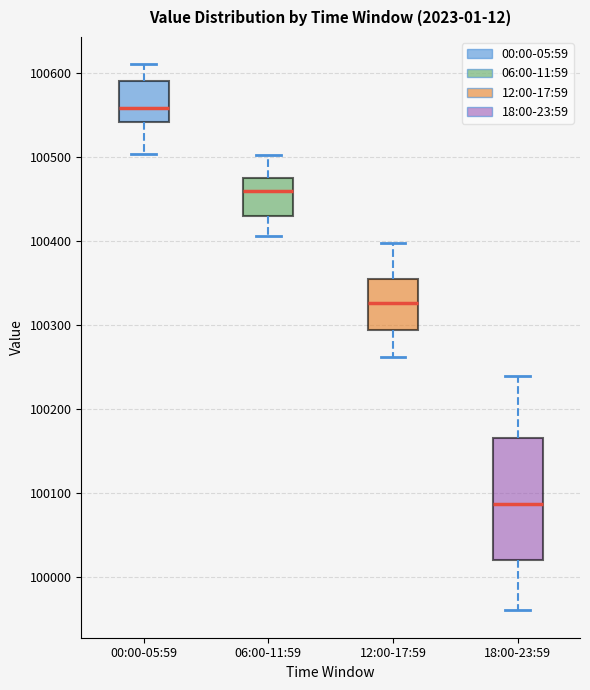

Comparing the boxes themselves (not the whiskers), which one is the tallest?

18:00-23:59